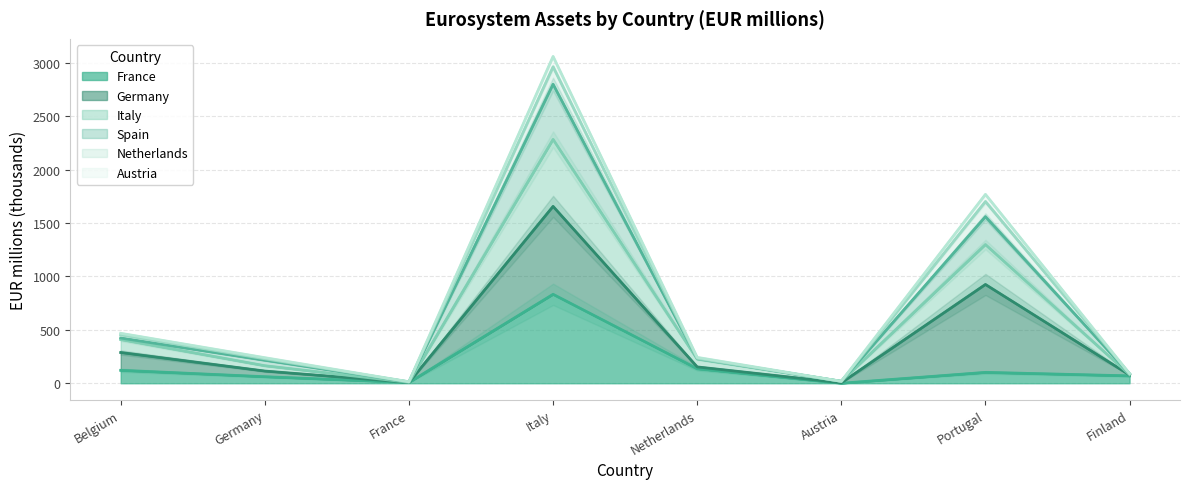

Does the chart display data point markers on the line(s)?

No